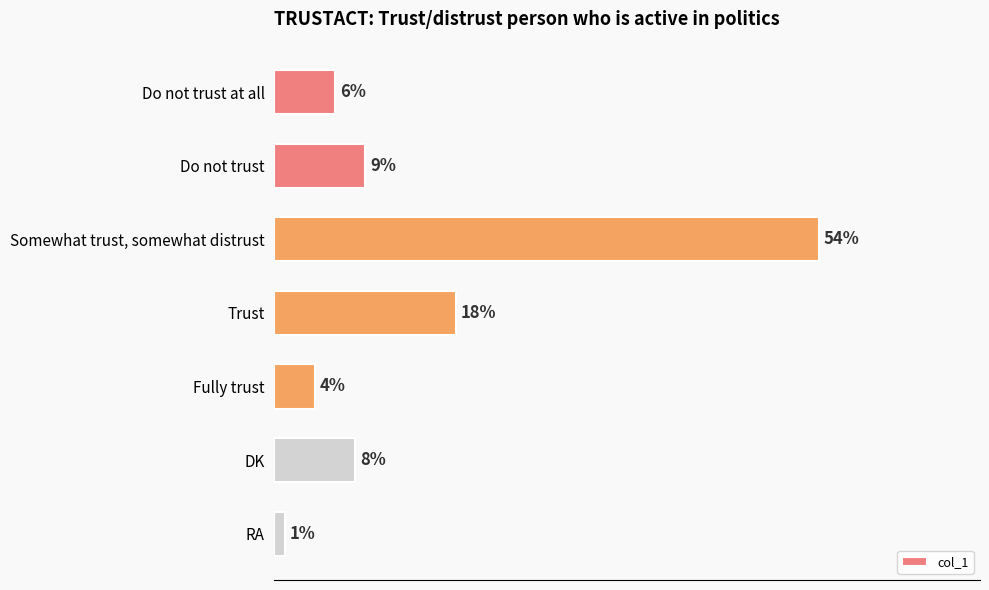

Rank the categories by value from lowest to highest.

RA, Fully trust, Do not trust at all, DK, Do not trust, Trust, Somewhat trust, somewhat distrust